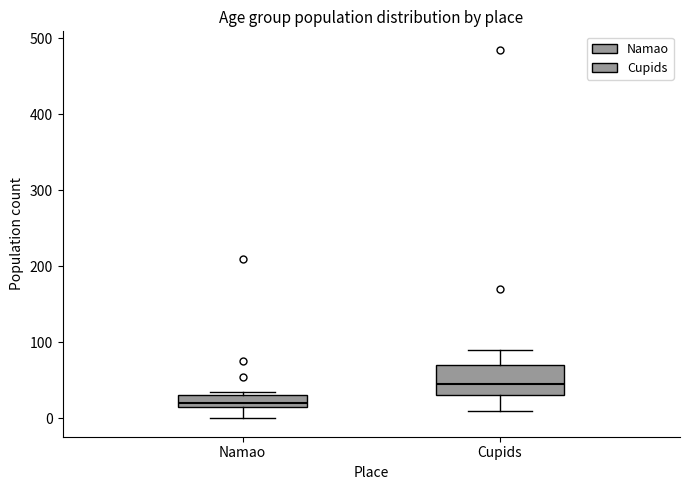

Reading left to right, read every box against the y-axis: the position of its median line, the range the box covers, and the ends of its whiskers. The values are not printed on the chart, so give them approximately, as read against the axis.

Namao: median 20 (just above the box's lower edge), box 20 to 30, whiskers 0 to 40
Cupids: median 50, box 30 to 70, whiskers 10 to 90